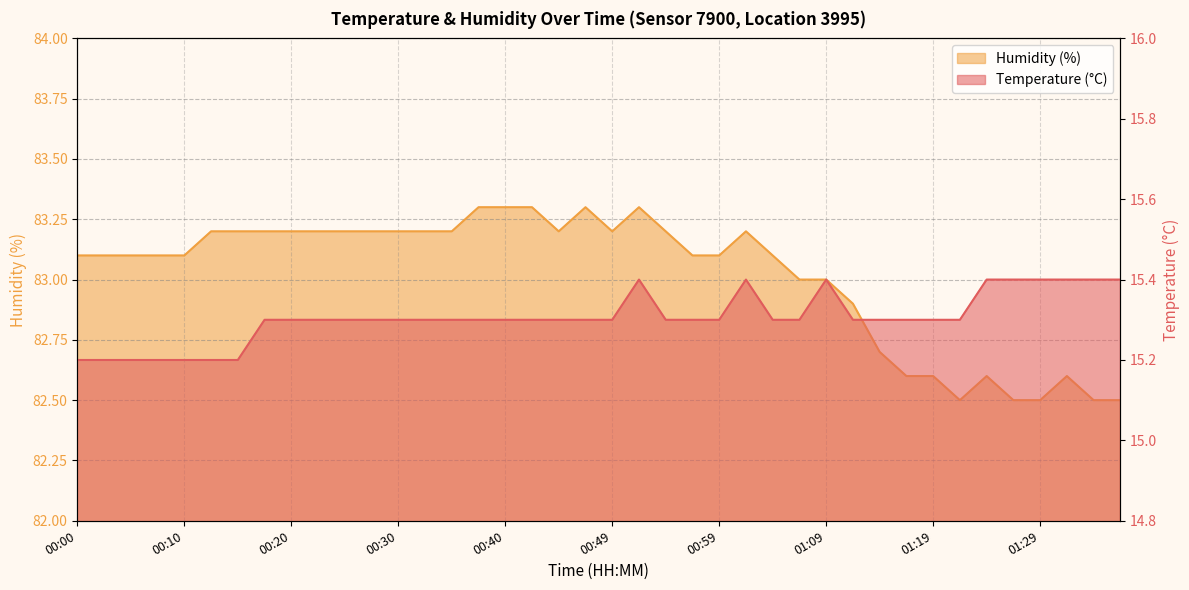

What is the sum of the Humidity (%) values at 00:05 and 00:10?

166.2